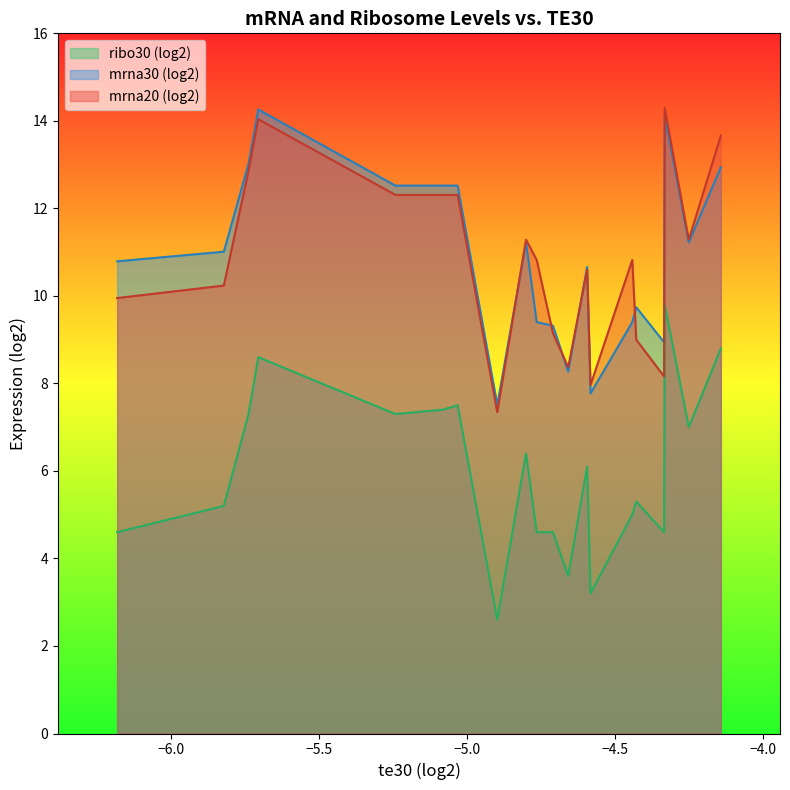

What are all the series names shown in the legend?

ribo30 (log2), mrna30 (log2), mrna20 (log2)